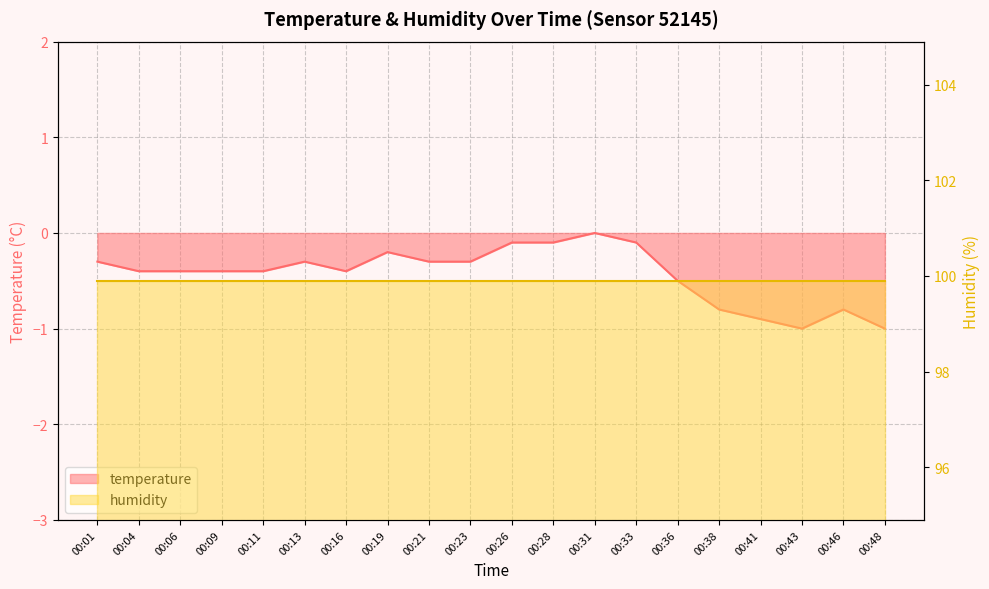

The value at 00:31 is 0.0. True or false?

True